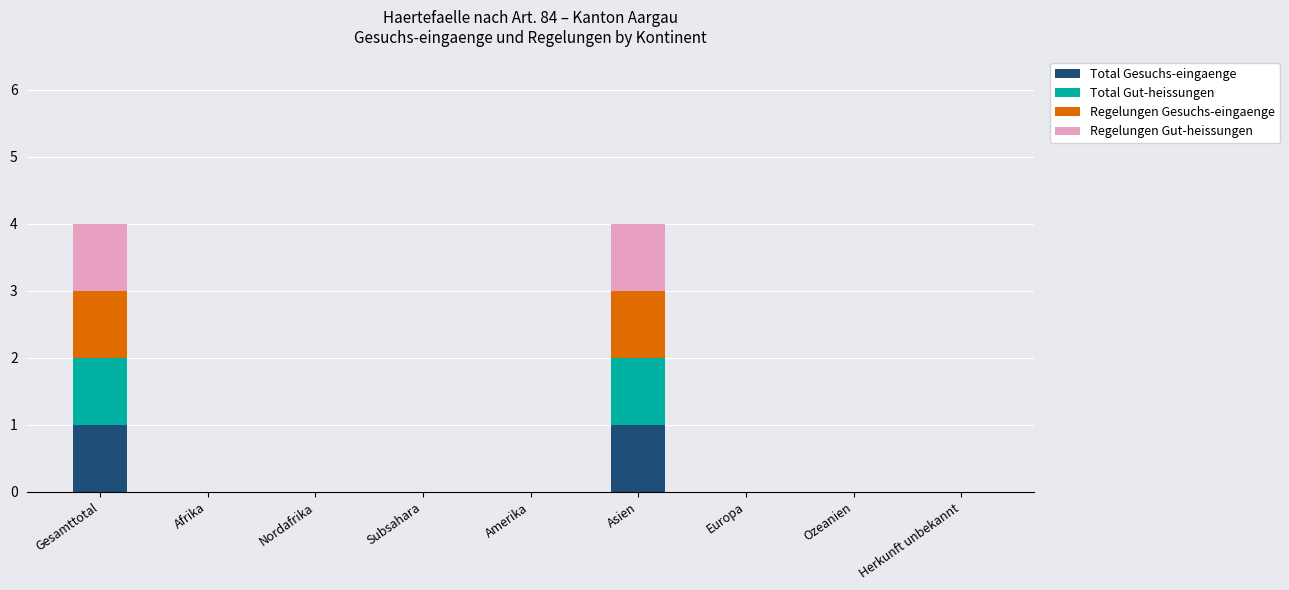

Rank the series by their maximum value, from highest to lowest.

Total Gesuchs-eingaenge, Total Gut-heissungen, Regelungen Gesuchs-eingaenge, Regelungen Gut-heissungen